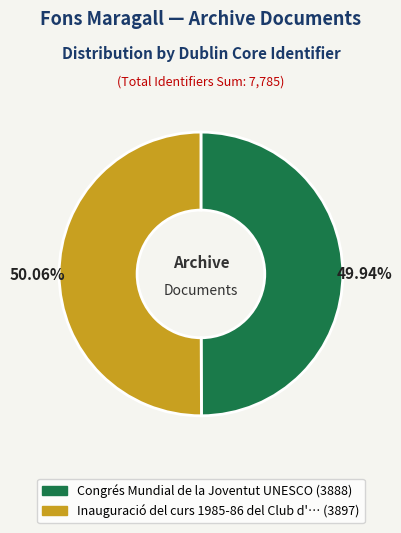

Count the number of slices in the pie.

2